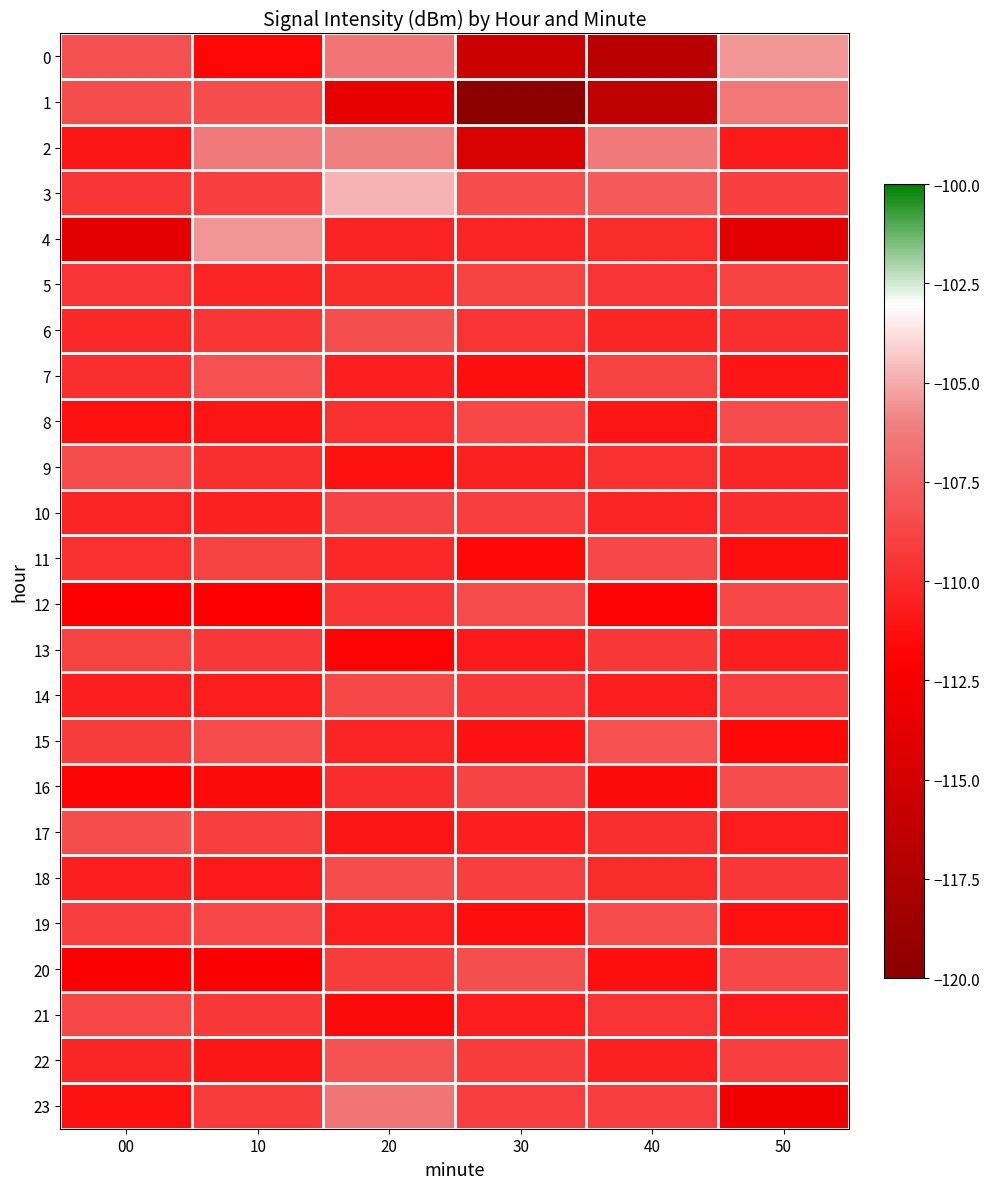

Reading left to right, list all the values displayed in this chart.

0: 00=-108.2	10=-111.7	20=-106.6	30=-115.5	40=-116.7	50=-105.5
1: 00=-108.4	10=-108.4	20=-113.7	30=-119.9	40=-116.3	50=-106.4
2: 00=-111.0	10=-106.3	20=-106.0	30=-114.7	40=-106.3	50=-110.7
3: 00=-109.5	10=-109.0	20=-104.8	30=-108.4	40=-107.8	50=-109.0
4: 00=-113.9	10=-105.5	20=-110.3	30=-110.3	40=-109.9	50=-113.9
5: 00=-109.6	10=-110.3	20=-109.9	30=-108.8	40=-109.6	50=-108.8
6: 00=-110.1	10=-109.5	20=-108.3	30=-109.6	40=-110.2	50=-109.8
7: 00=-109.8	10=-108.2	20=-110.5	30=-111.3	40=-108.9	50=-111.0
8: 00=-111.2	10=-111.0	20=-109.7	30=-108.7	40=-111.0	50=-108.5
9: 00=-108.5	10=-109.8	20=-111.2	30=-110.4	40=-109.7	50=-110.2
10: 00=-110.3	10=-110.4	20=-108.8	30=-109.1	40=-110.3	50=-109.9
11: 00=-109.7	10=-108.9	20=-110.1	30=-111.6	40=-108.6	50=-111.3
12: 00=-112.1	10=-112.0	20=-109.5	30=-108.5	40=-111.8	50=-108.7
13: 00=-108.9	10=-109.3	20=-111.8	30=-110.8	40=-109.4	50=-110.5
14: 00=-110.5	10=-110.7	20=-108.6	30=-109.3	40=-110.6	50=-109.1
15: 00=-109.2	10=-108.5	20=-110.3	30=-111.1	40=-108.2	50=-111.6
16: 00=-111.8	10=-111.5	20=-109.9	30=-108.8	40=-111.5	50=-108.4
17: 00=-108.4	10=-109.0	20=-111.0	30=-110.5	40=-109.8	50=-110.7
18: 00=-110.6	10=-110.8	20=-108.4	30=-109.0	40=-110.0	50=-109.3
19: 00=-109.1	10=-108.7	20=-110.7	30=-111.4	40=-108.5	50=-111.2
20: 00=-112.3	10=-112.2	20=-109.2	30=-108.3	40=-111.3	50=-108.6
21: 00=-108.7	10=-109.4	20=-111.5	30=-110.6	40=-109.6	50=-110.8
22: 00=-110.2	10=-110.9	20=-108.1	30=-109.2	40=-110.4	50=-109.0
23: 00=-111.2	10=-109.3	20=-106.5	30=-109.1	40=-109.1	50=-112.9